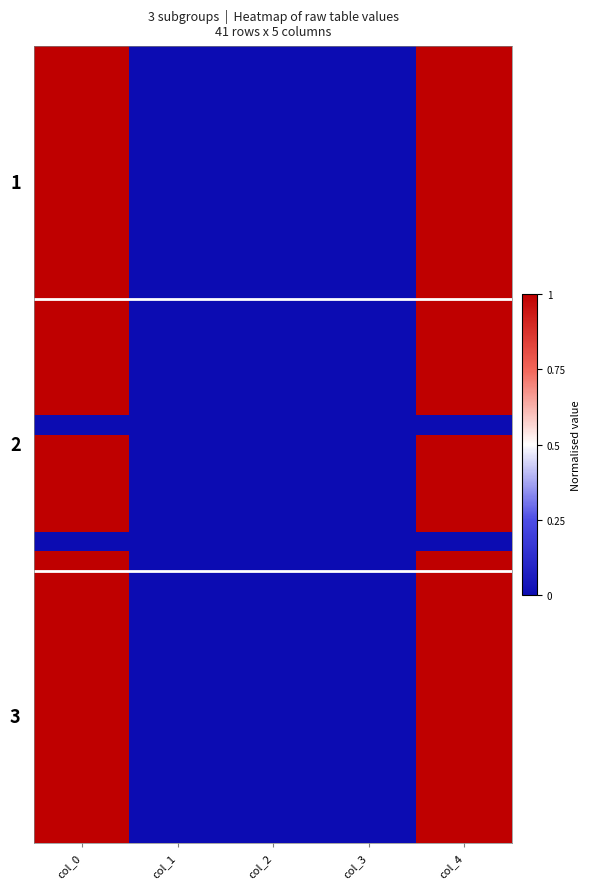

At how many categories does at least one series exceed 0?

2